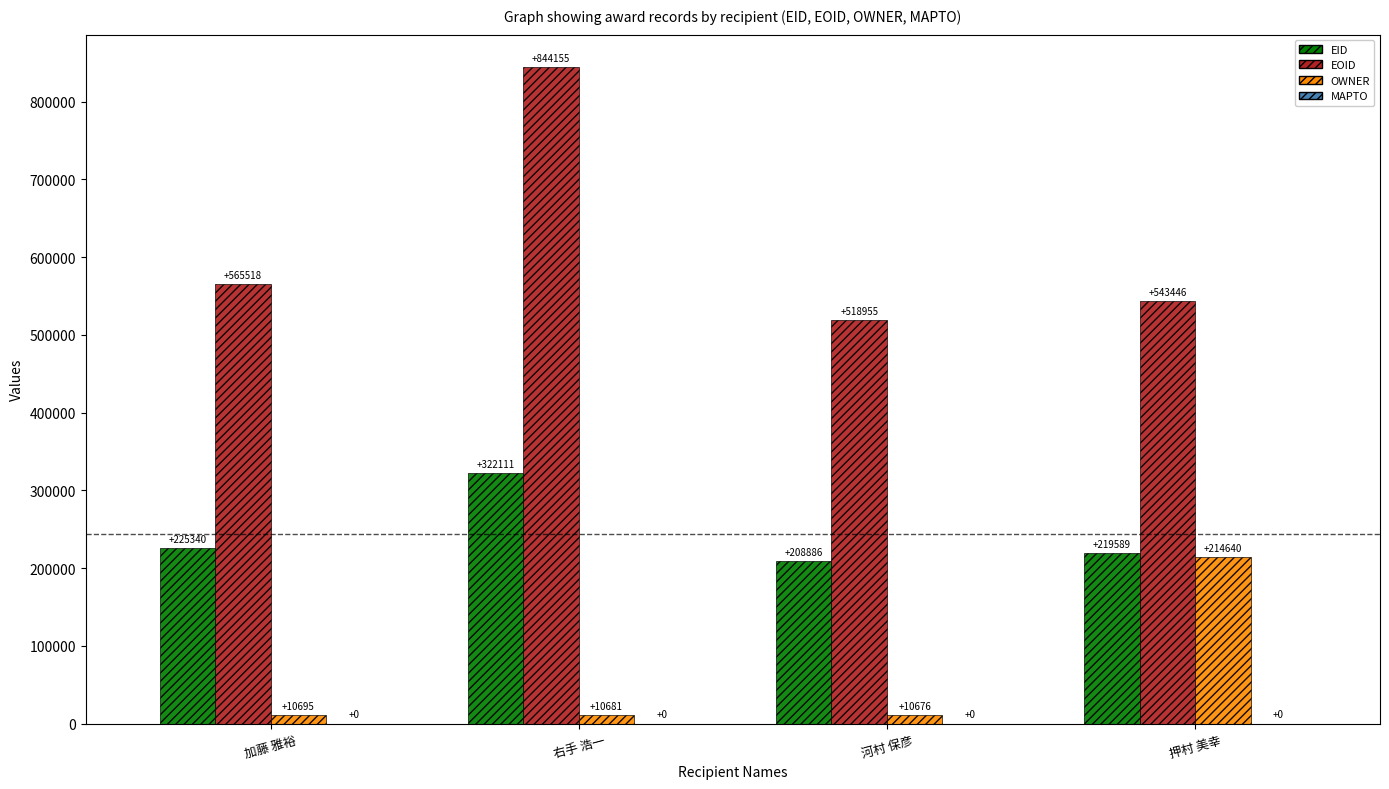

Does the chart contain stacked bars?

No